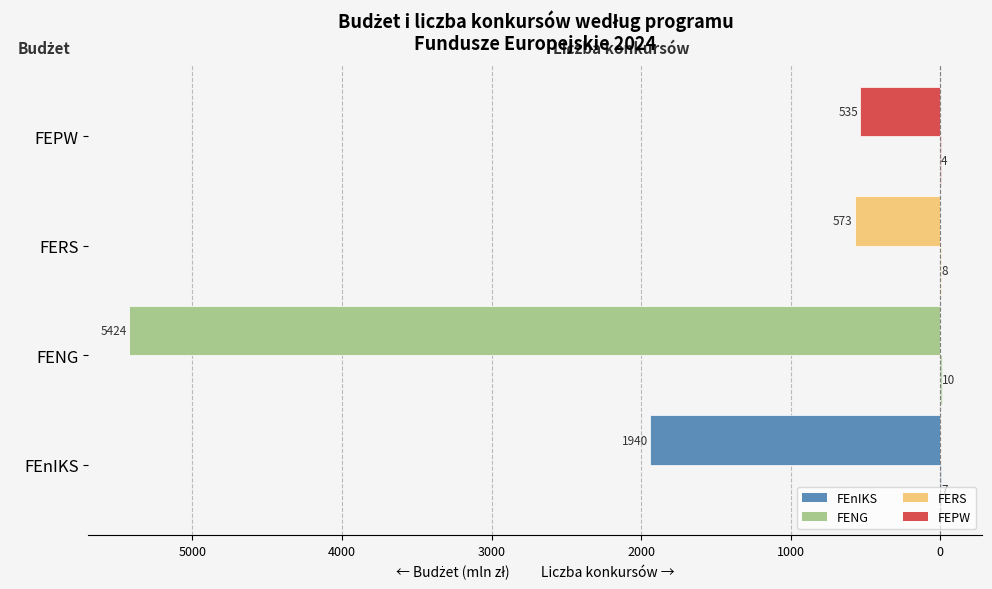

Is it true that Liczba konkursów equals 5 at FERS?

False